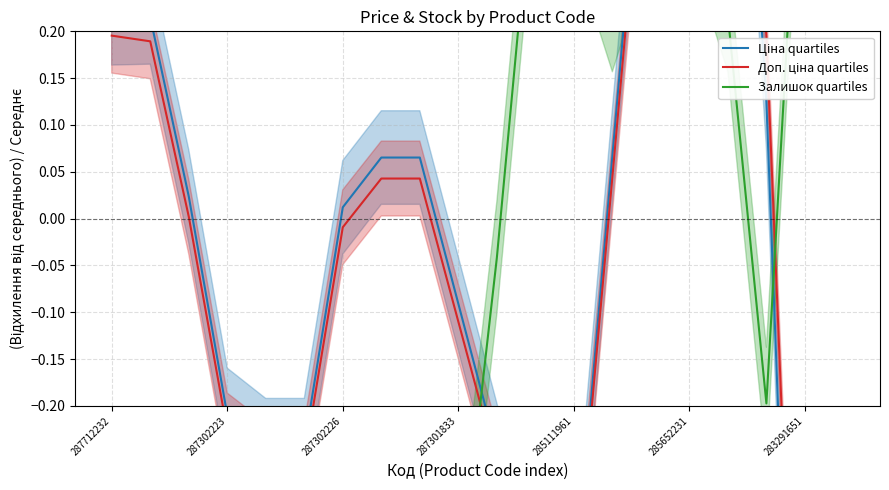

Reading left to right, transcribe all the data shown in this chart.

Ціна quartiles: 0.2	0.2	0.0	-0.2	-0.2	-0.2	0.0	0.1	0.1	-0.1	-0.2	-0.4	-0.4	0.1	0.5	1.4	0.8	0.1	-1.0	-0.6
Доп. ціна quartiles: 0.2	0.2	0.0	-0.2	-0.3	-0.3	-0.0	0.0	0.0	-0.1	-0.3	-0.4	-0.4	0.0	0.5	1.4	0.8	0.2	-0.8	-0.5
Залишок quartiles: -0.6	-0.9	-0.8	-0.8	-0.7	-0.8	-0.7	-0.7	-0.7	-0.4	-0.0	0.4	0.3	0.2	0.3	0.3	0.2	-0.2	0.5	0.7